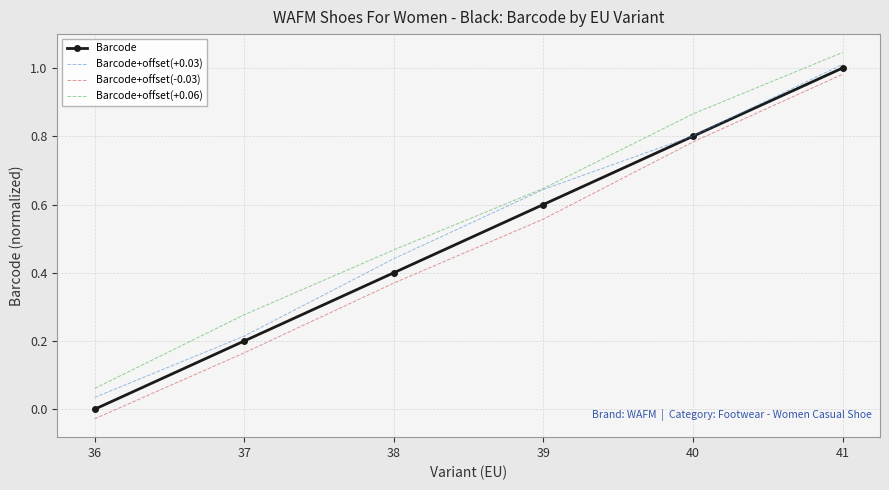

Rank the categories by Barcode value from lowest to highest.

36, 37, 38, 39, 40, 41